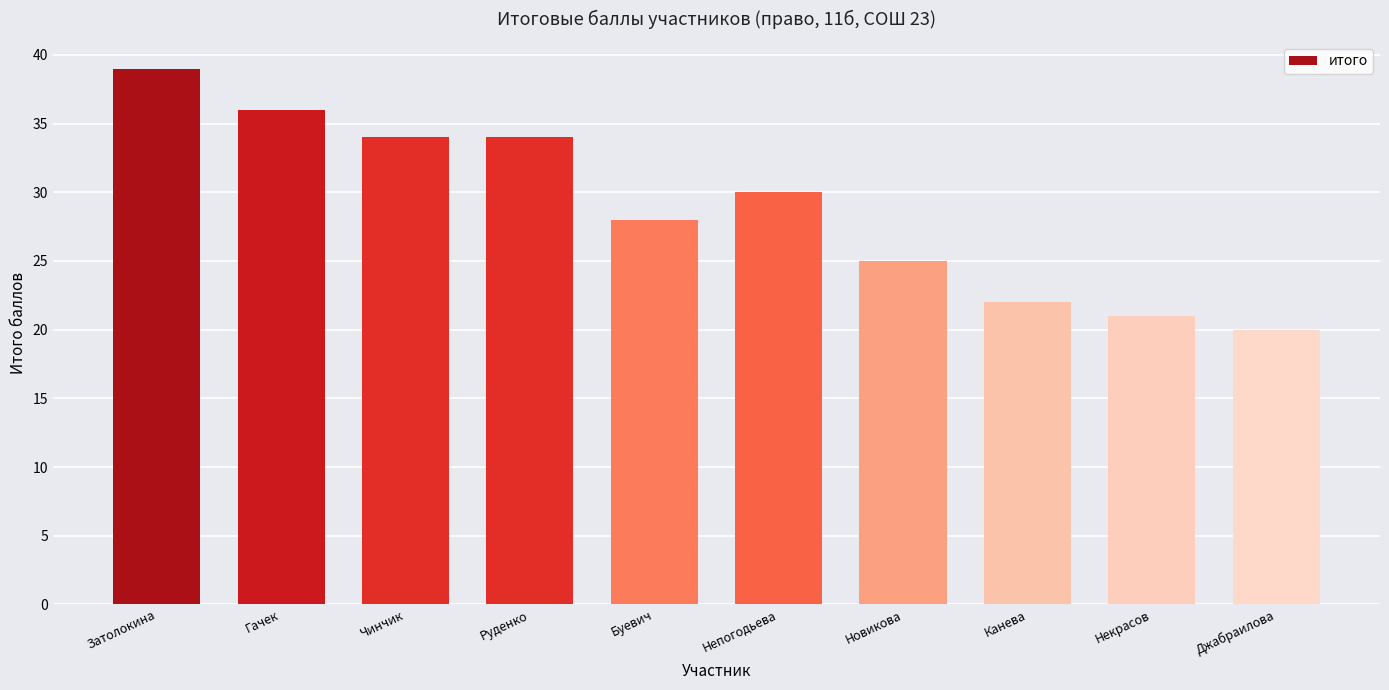

Which has a higher value, Буевич or Затолокина?

Затолокина